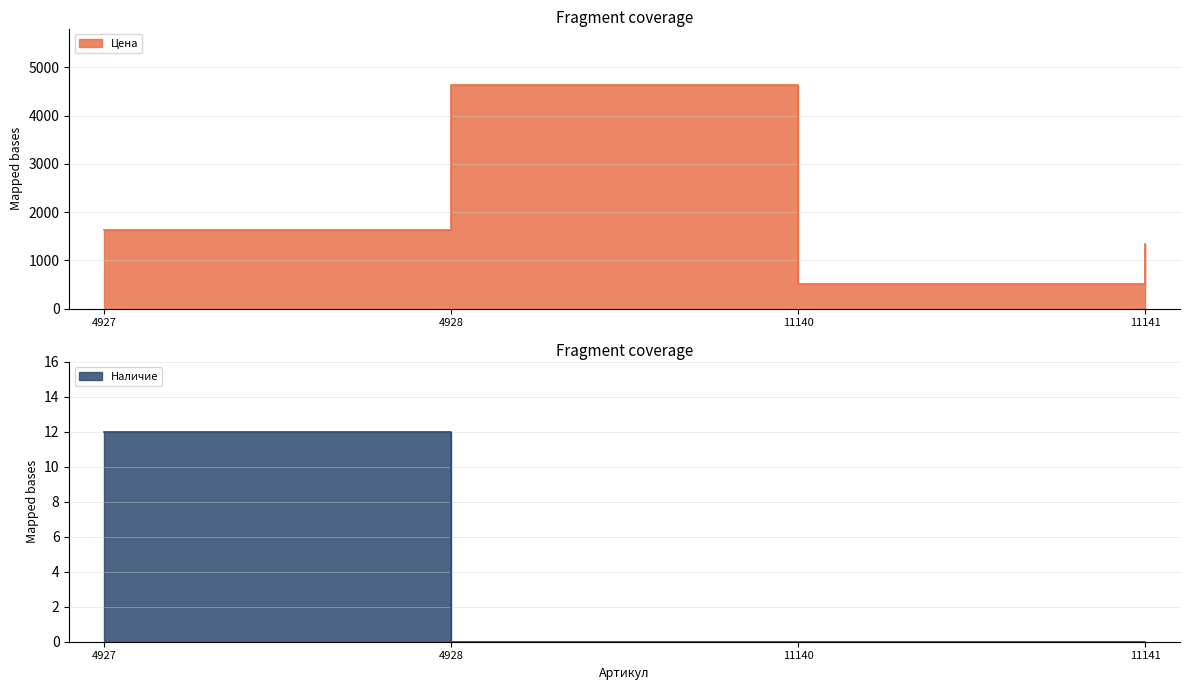

What is the difference between the maximum and minimum values in the Цена series?

4128